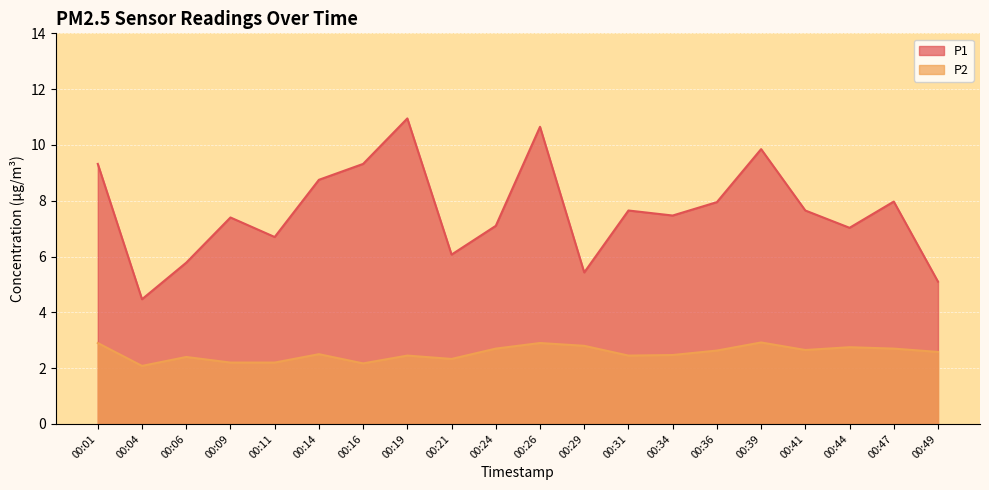

List the series in order of their peak value, lowest first.

P2, P1